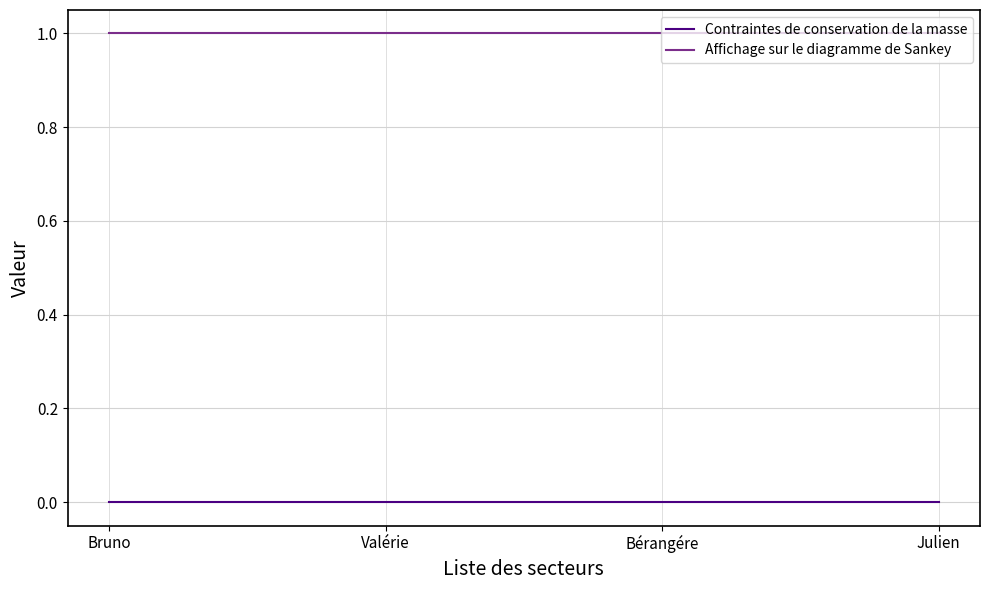

True or false: Affichage sur le diagramme de Sankey has more than 1 points higher than both neighbors.

False